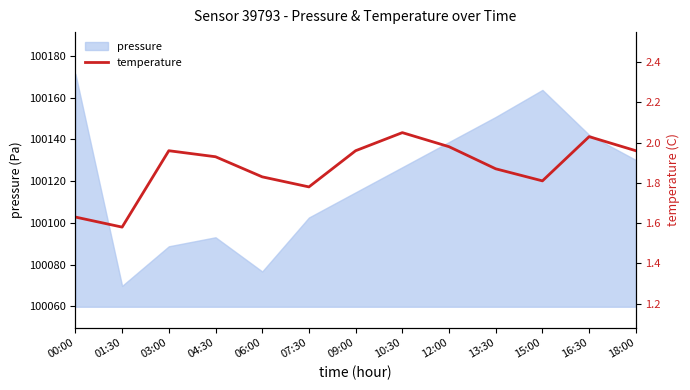

The value of pressure at 16:30 is 152910.9. True or false?

False